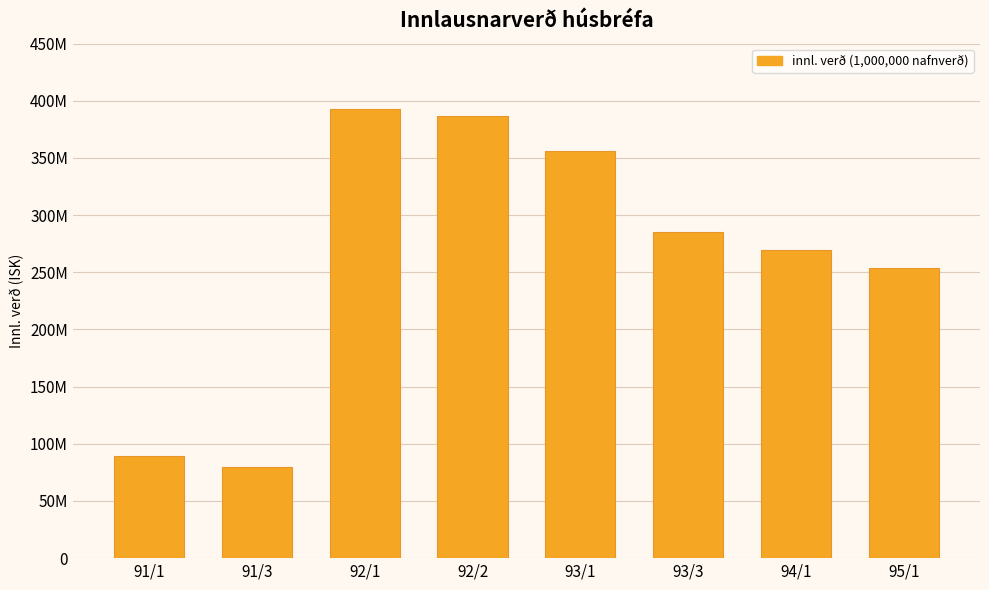

Reading right to left, extract all data points from this chart.

95/1=25391350	94/1=26931600	93/3=28508400	93/1=35627850	92/2=38686050	92/1=39302850	91/3=7980910	91/1=8969260